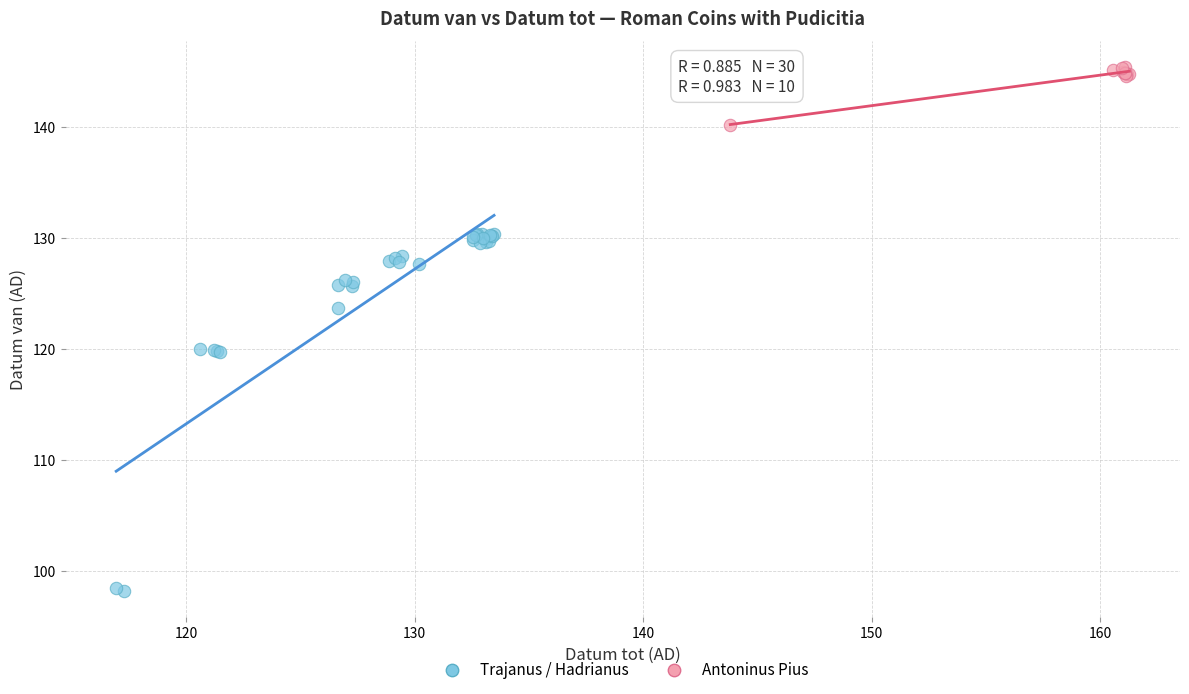

Which series reaches the minimum Y coordinate?

Trajanus / Hadrianus